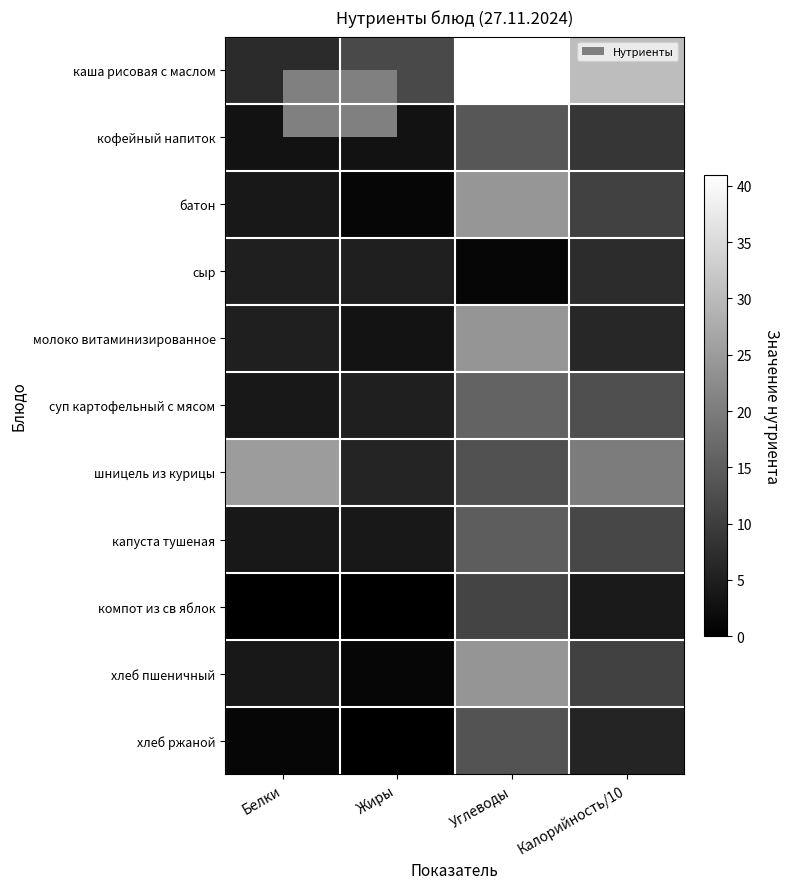

At which category does the chart reach its peak across all series?

Углеводы